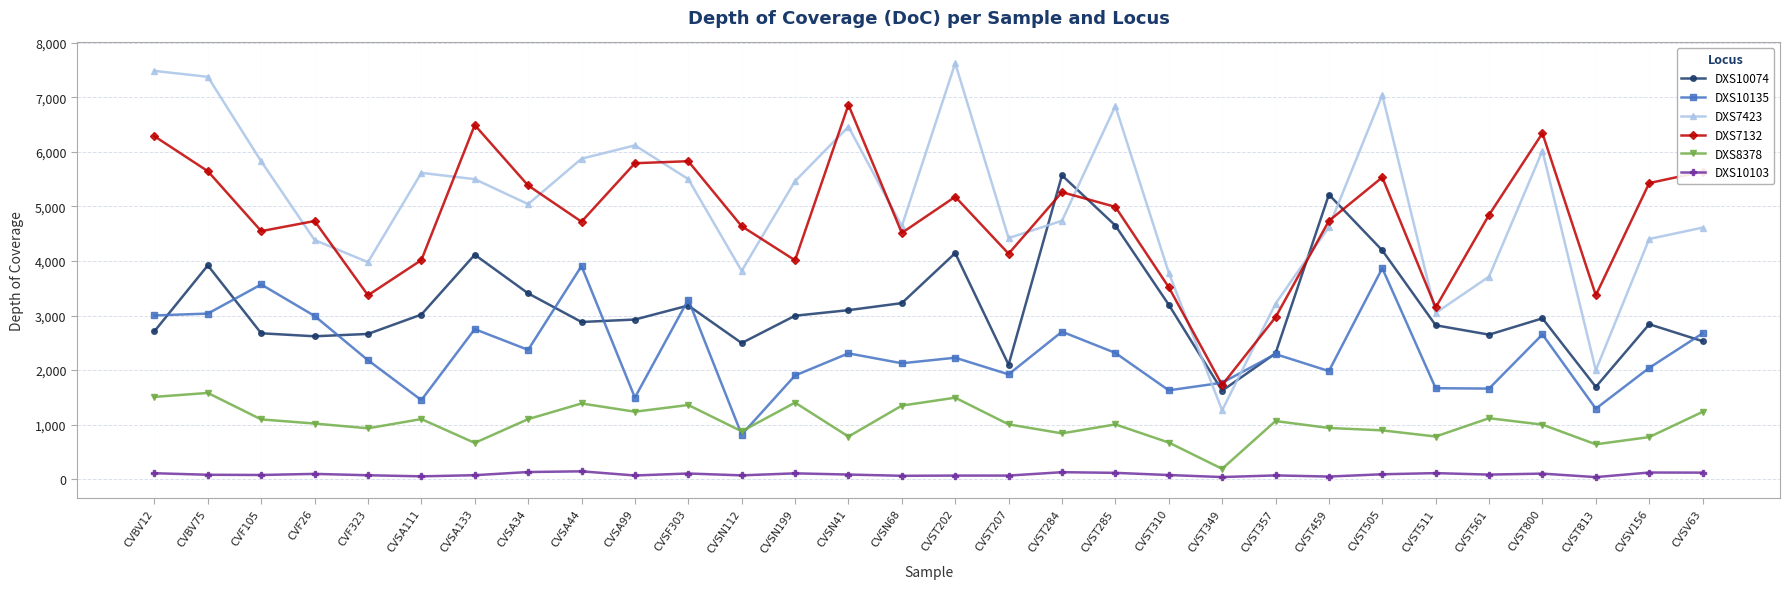

Which series has the largest range (max minus min)?

DXS7423